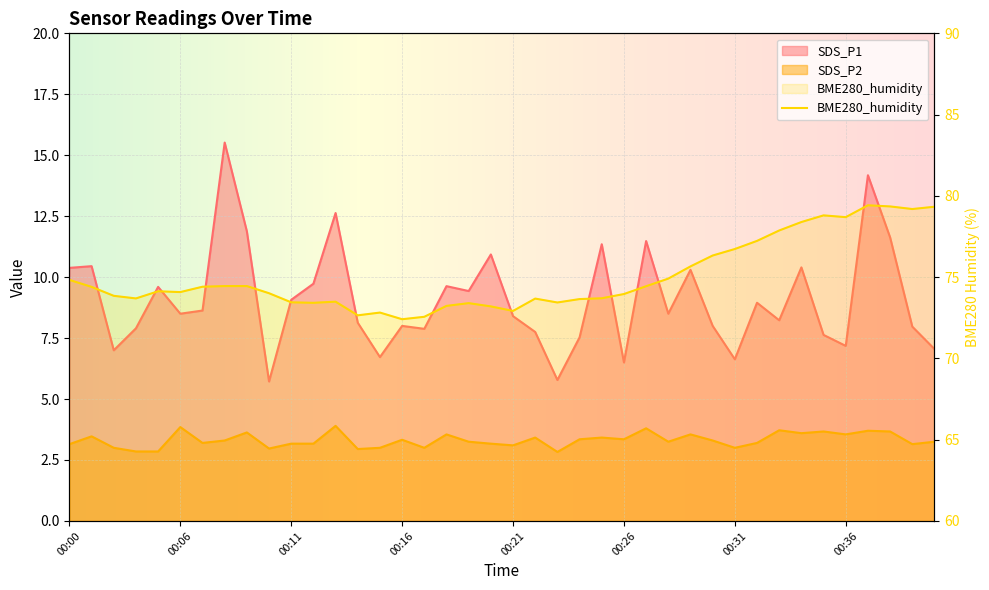

What is the sum of the BME280_humidity values at 00:35 and 00:36?

157.5